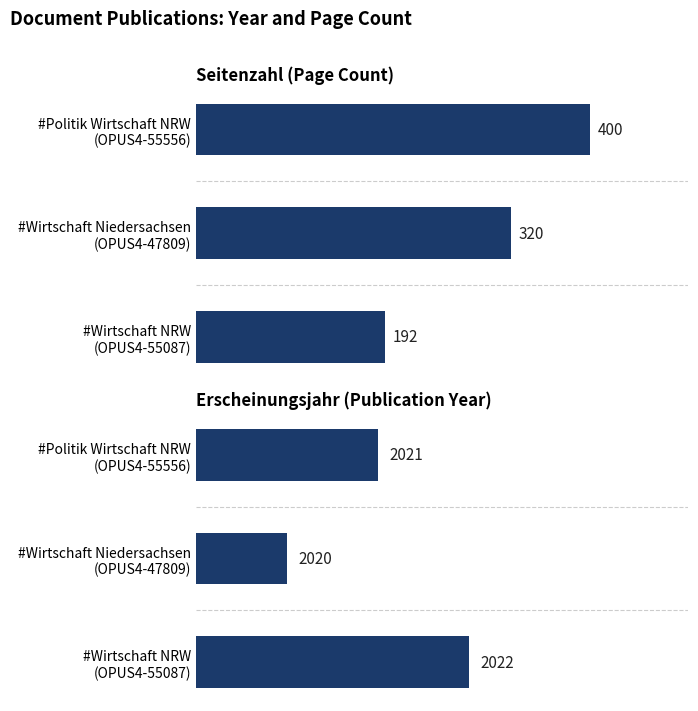

What is the average value of the Seitenzahl series?

304